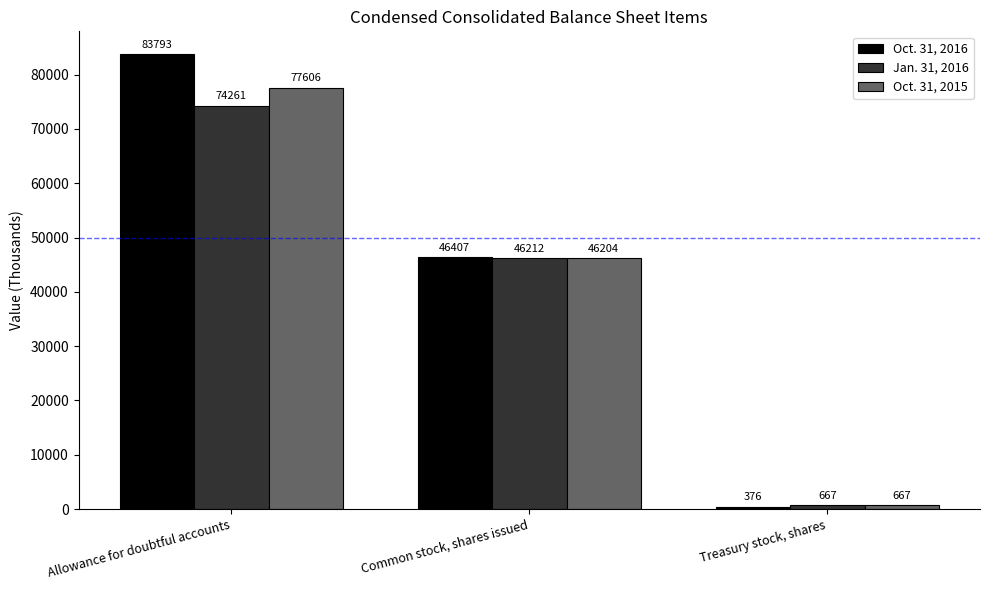

At how many categories does at least one series exceed 14849?

2